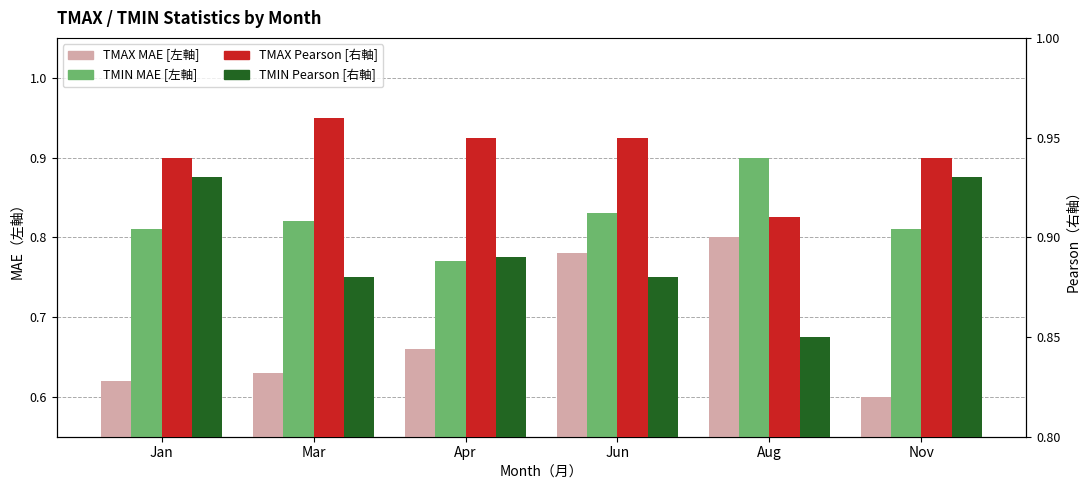

What is the total value across all series at Jan?

3.3